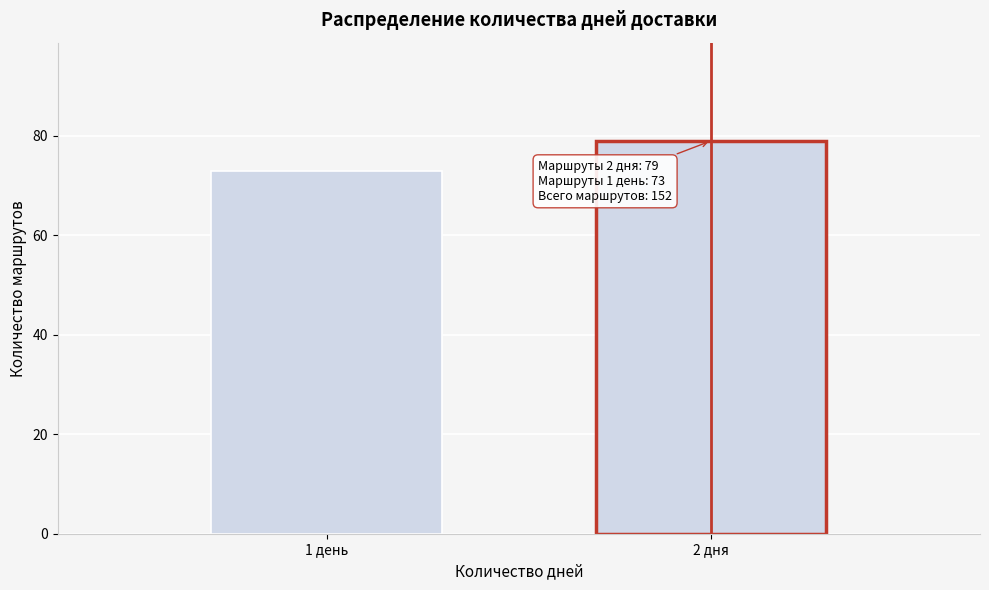

Reading left to right, what are all the values shown in this chart?

73	79